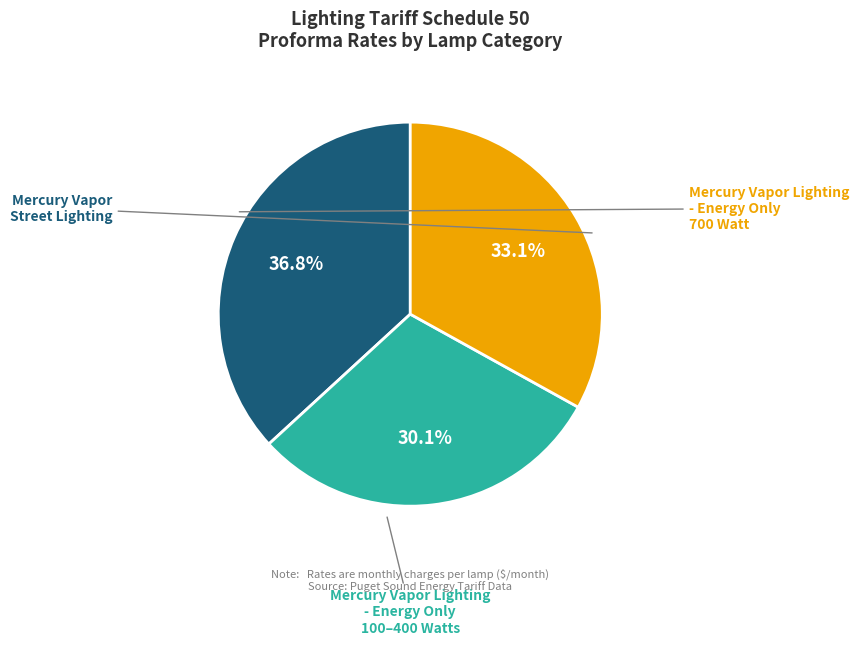

Is there a majority slice in this chart?

No